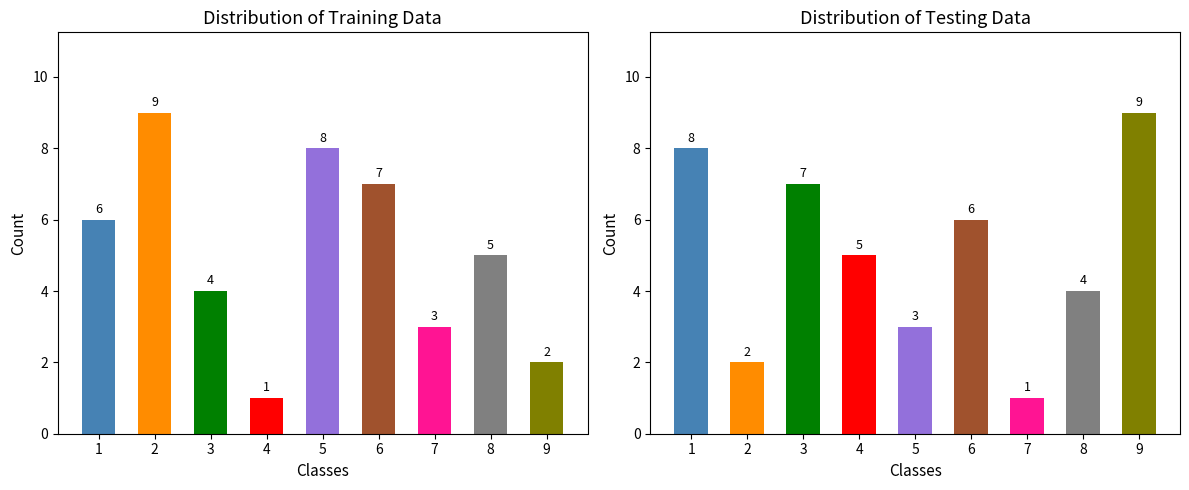

Which series has the largest total across all categories?

left_series